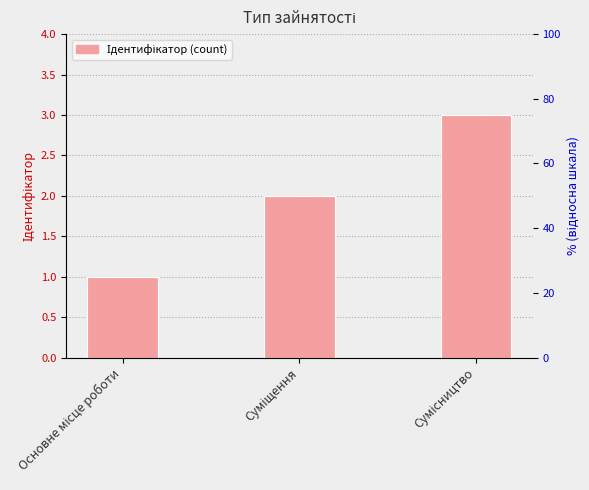

Rank the categories by value from lowest to highest.

Основне місце роботи, Суміщення, Сумісництво